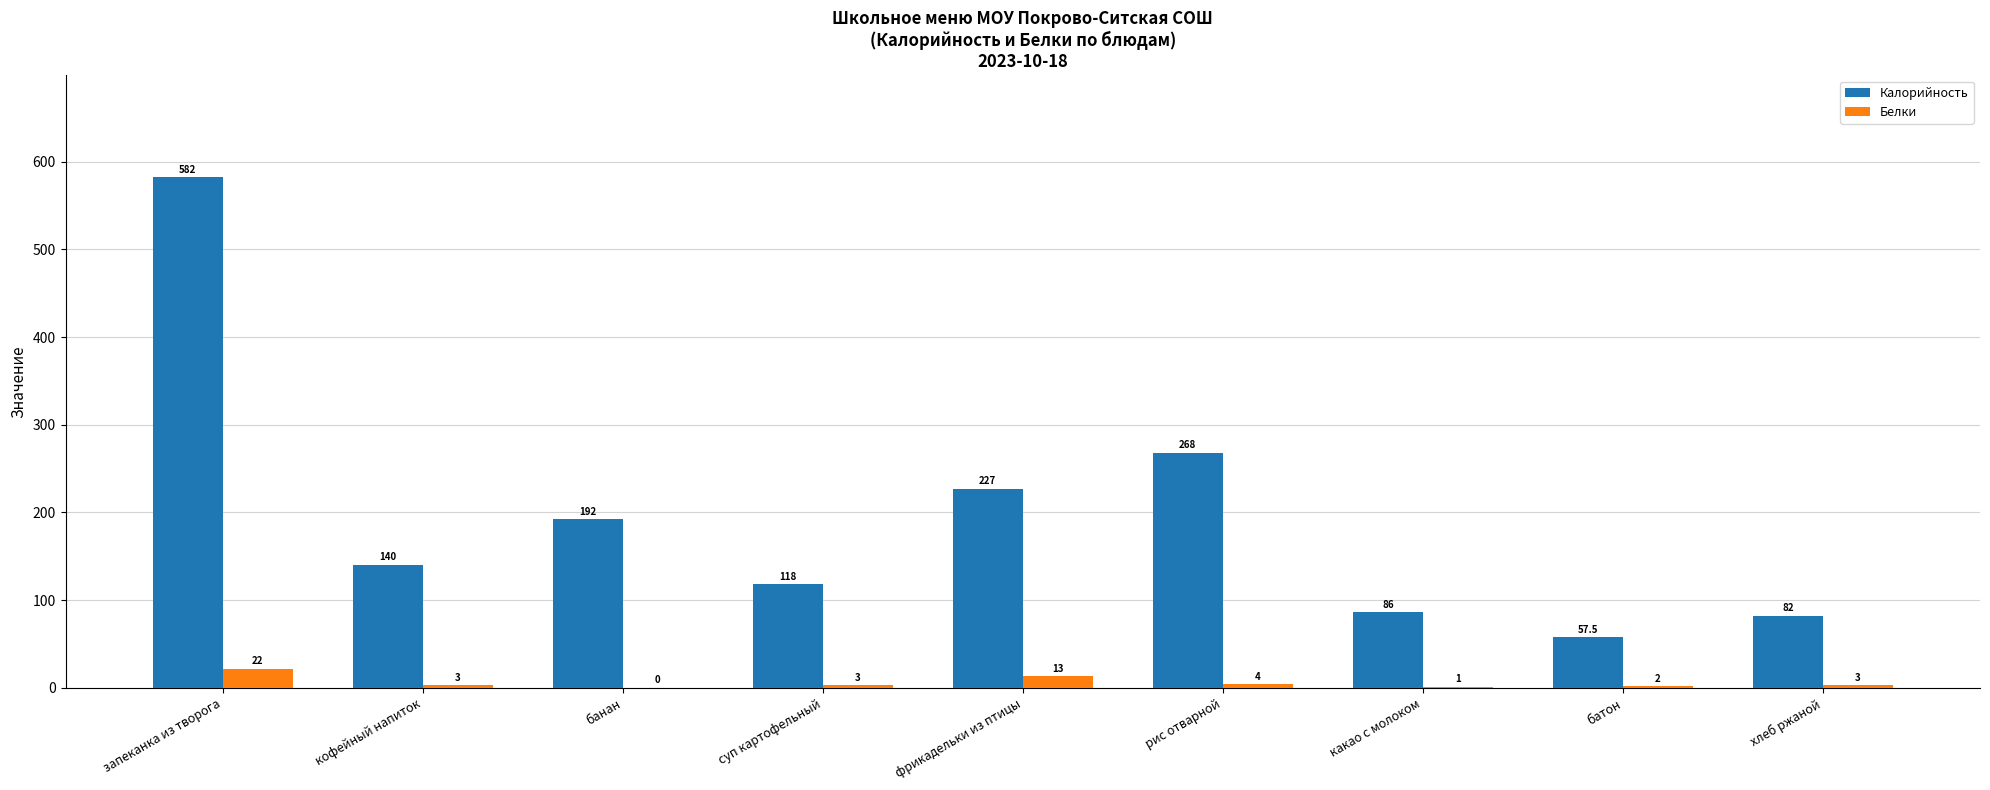

Between запеканка из творога and суп картофельный, which series saw the biggest shift?

Калорийность